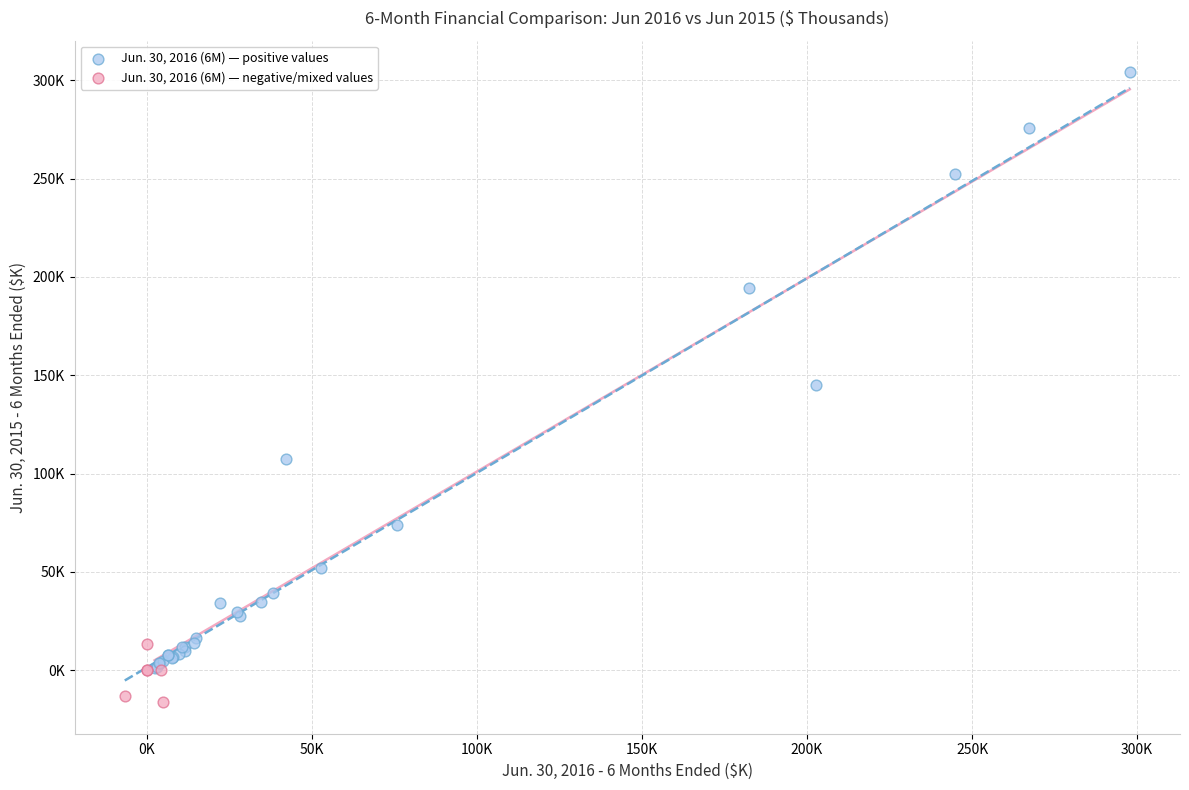

Which series has the widest spread of Y values?

Jun. 30, 2016 (6M) — positive values